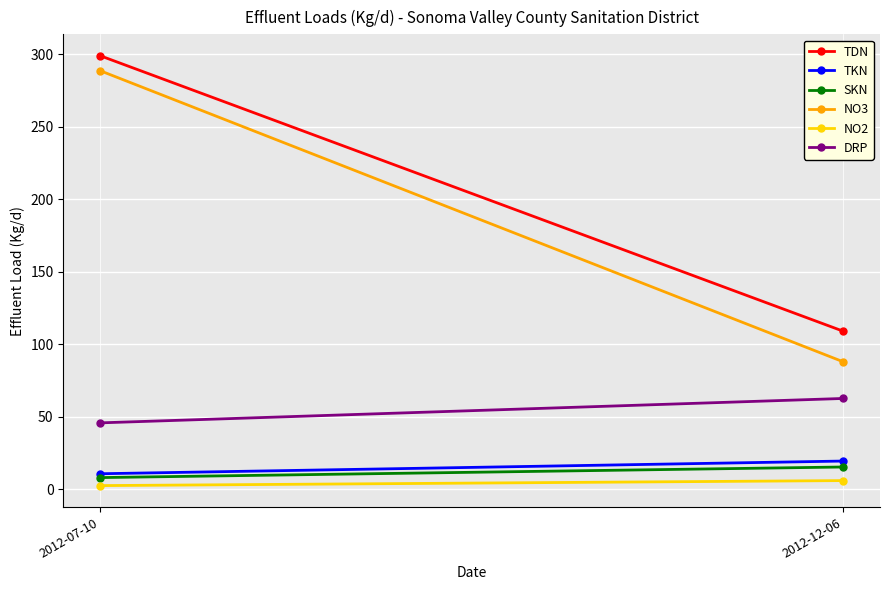

What is the difference between the TKN values at 2012-12-06 and 2012-07-10?

8.8